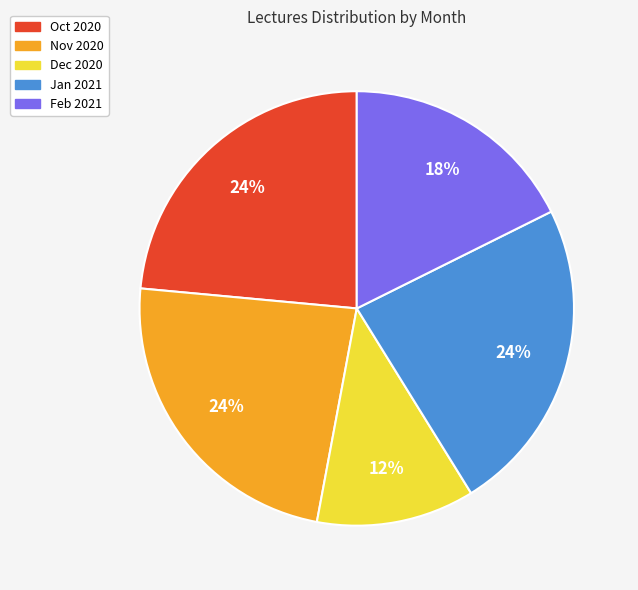

Does any single category account for the majority?

No